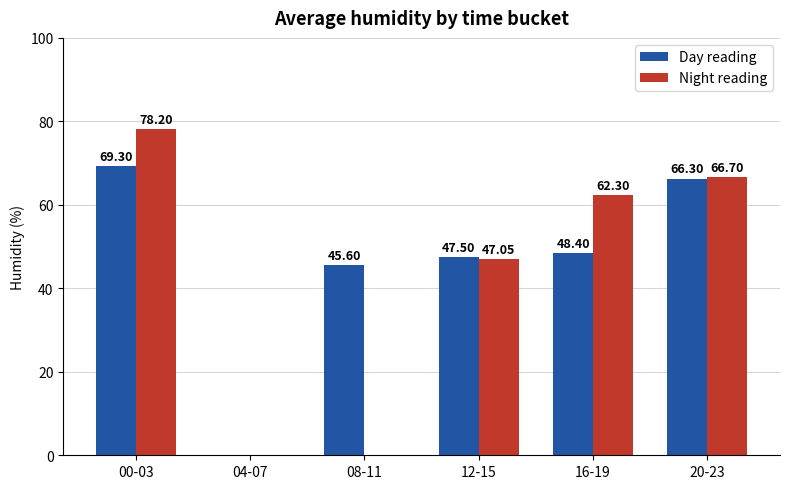

Which series changed the most between 12-15 and 16-19?

Night reading